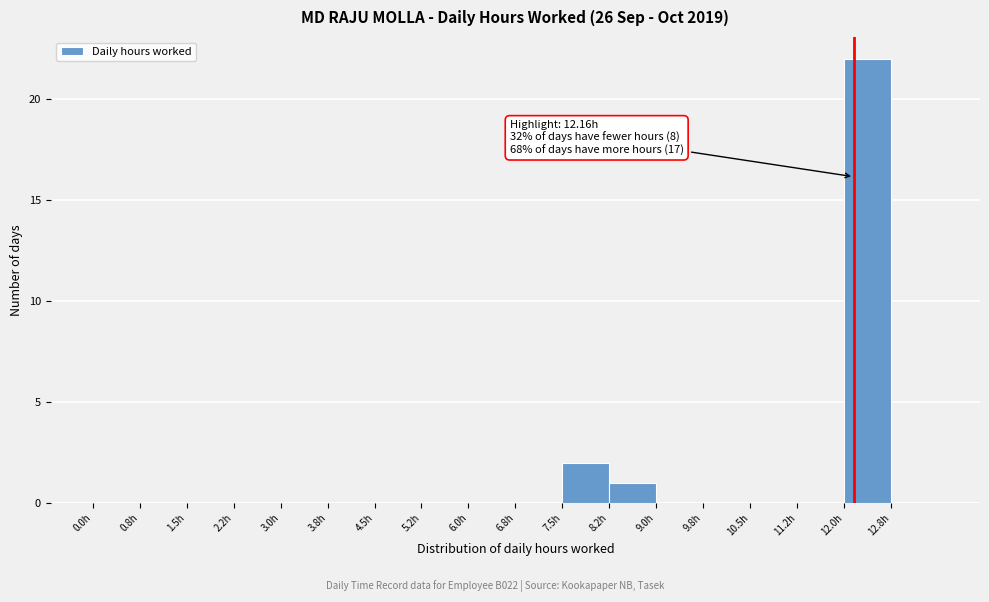

Which range on the x-axis has the tallest bar?

12.00 to 12.75